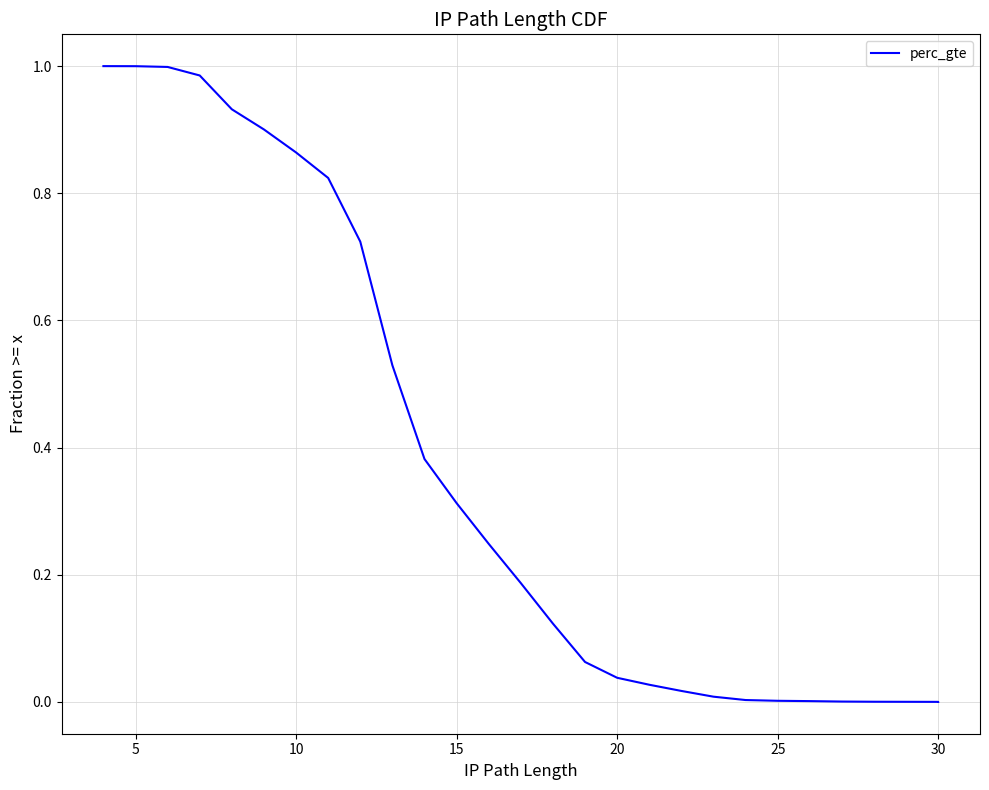

Between 15 and 15, which is larger?

15